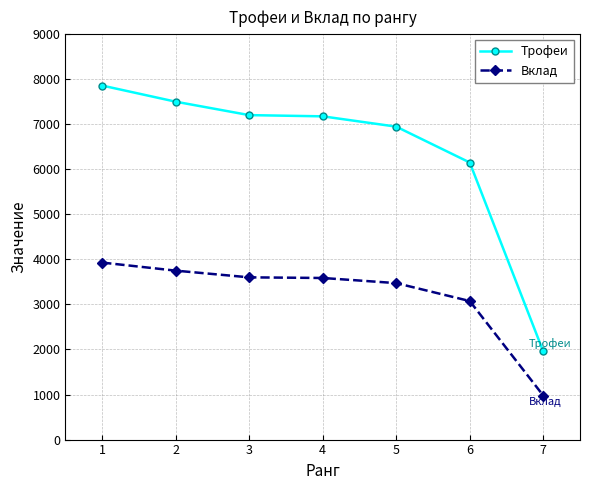

The Вклад series shows 3587 at 4. True or false?

True